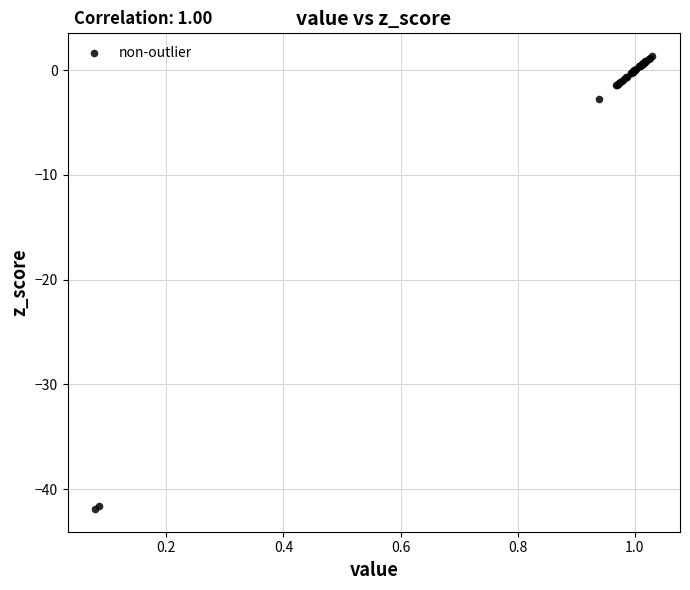

What Y value in the scatter plot is closest to -20?

-2.8